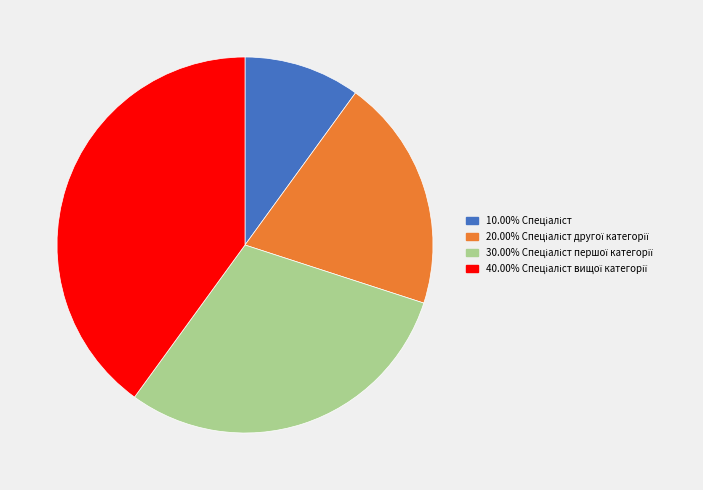

Is there a majority slice in this chart?

No